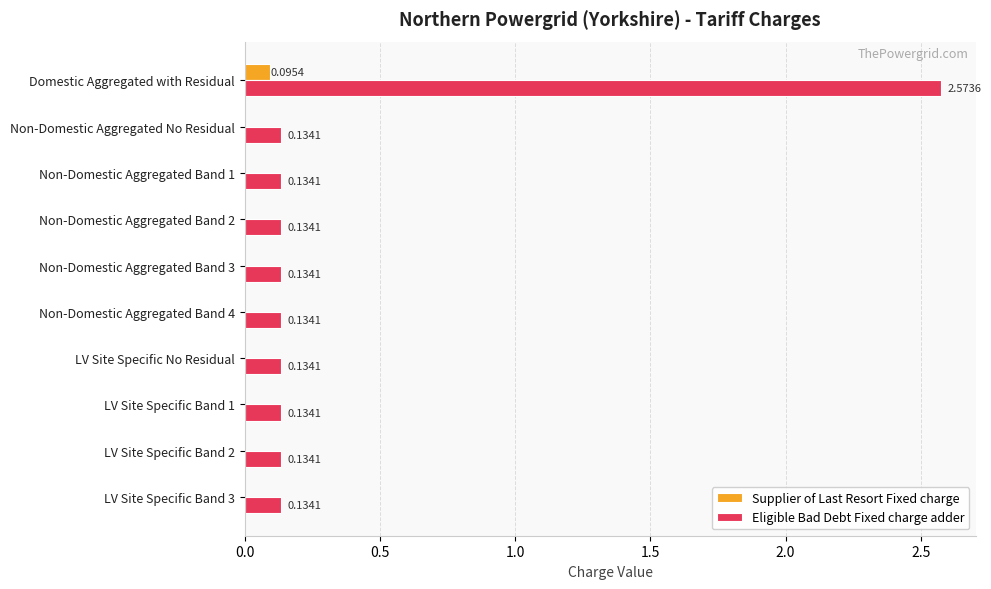

What is the sum of all Eligible Bad Debt Fixed charge adder values?

3.8